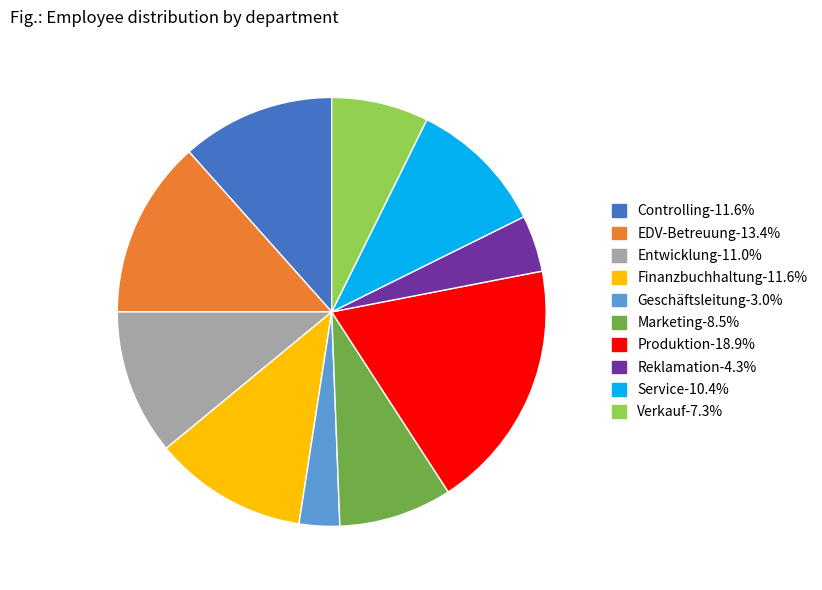

Which category has the biggest portion of the pie?

Produktion